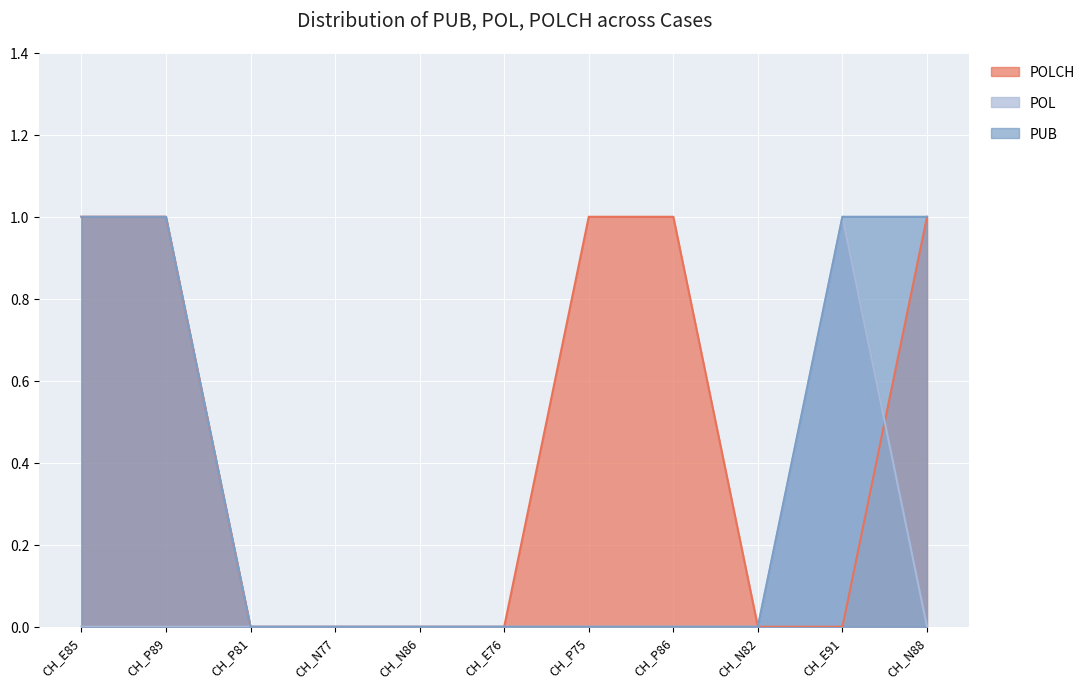

At which label is POLCH closest to 0?

CH_P81